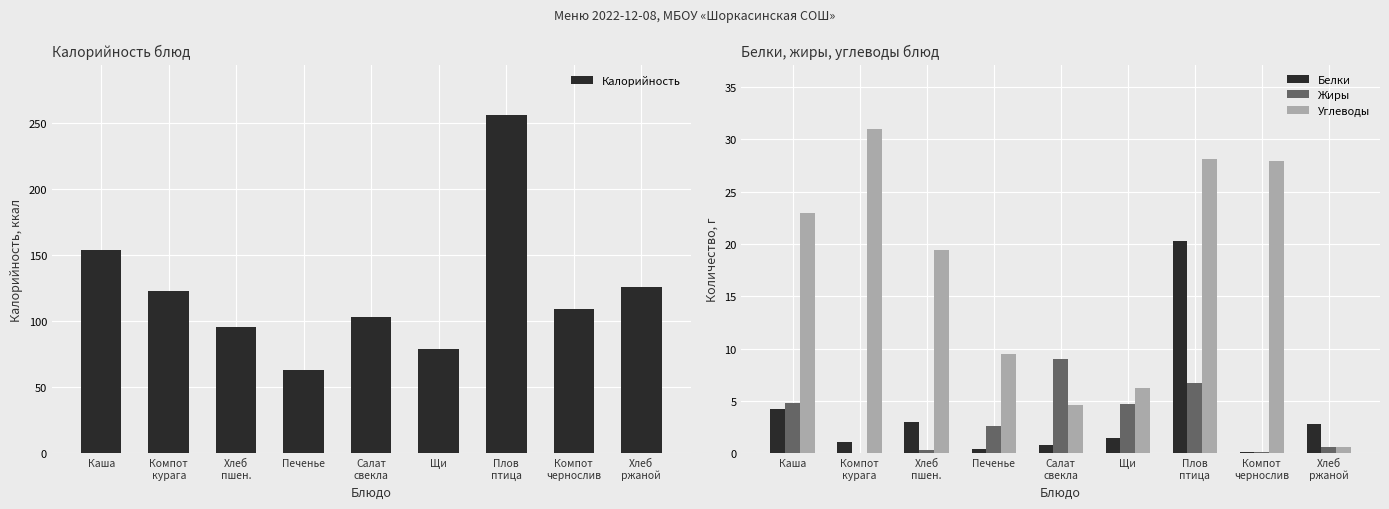

What value does the Углеводы series have at Печенье?

9.5